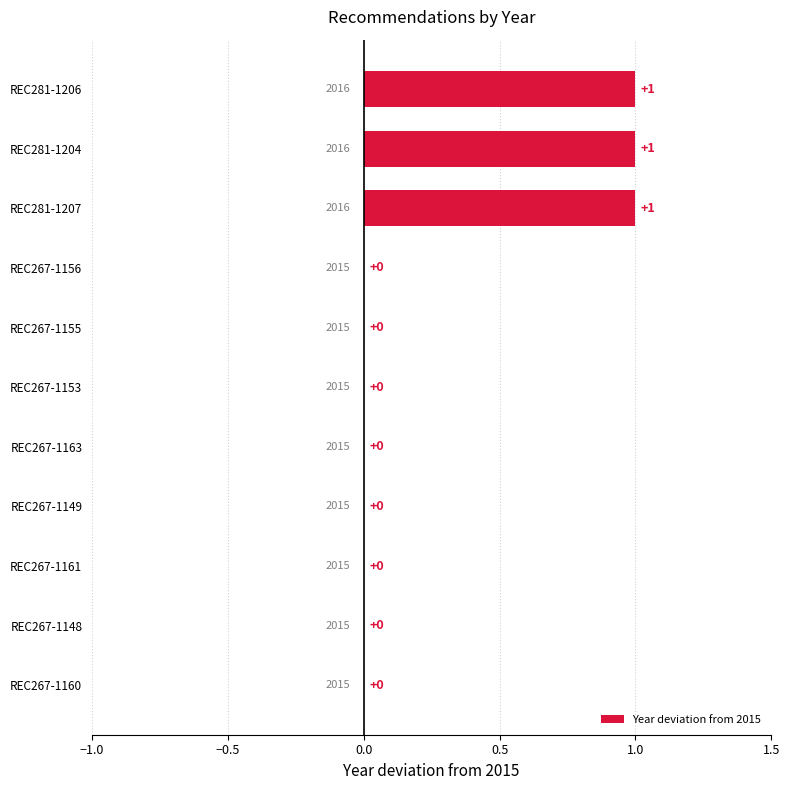

How many values are between 0 and 1?

11